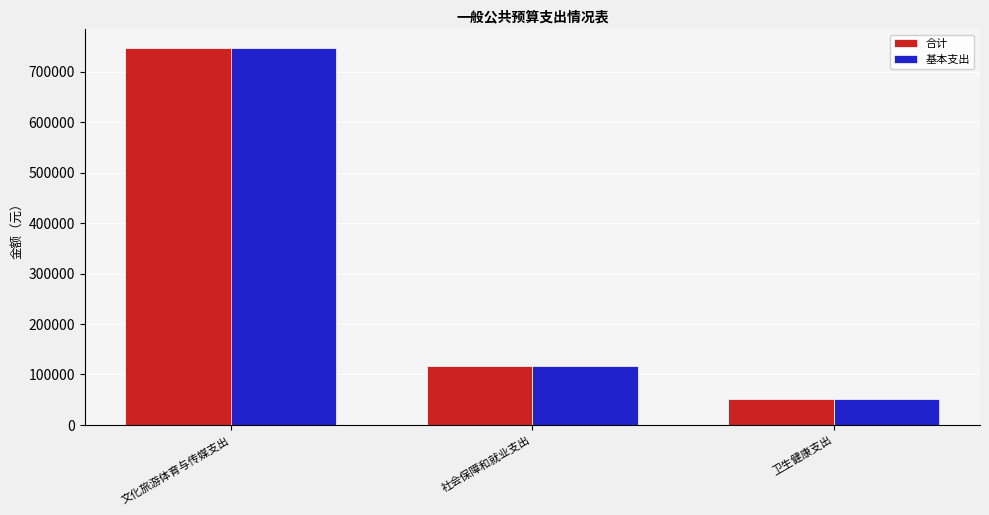

The value of 基本支出 at 文化旅游体育与传媒支出 is 747005.9. True or false?

True